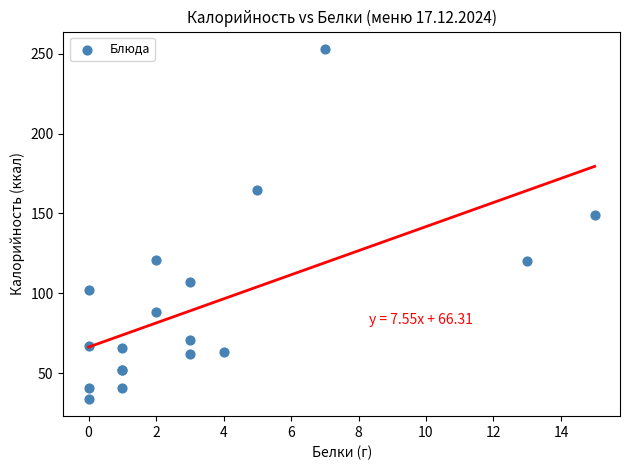

What Y value in the scatter plot is closest to 143?

149